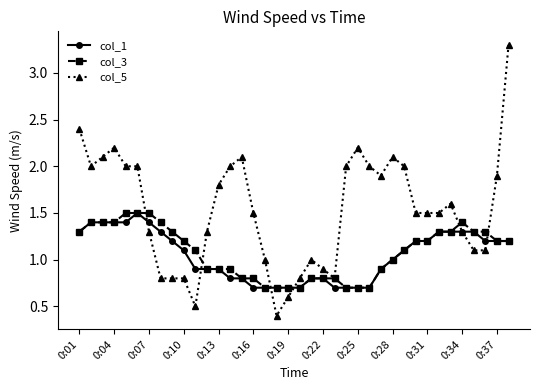

What is the highest value of the col_5 series?

3.3